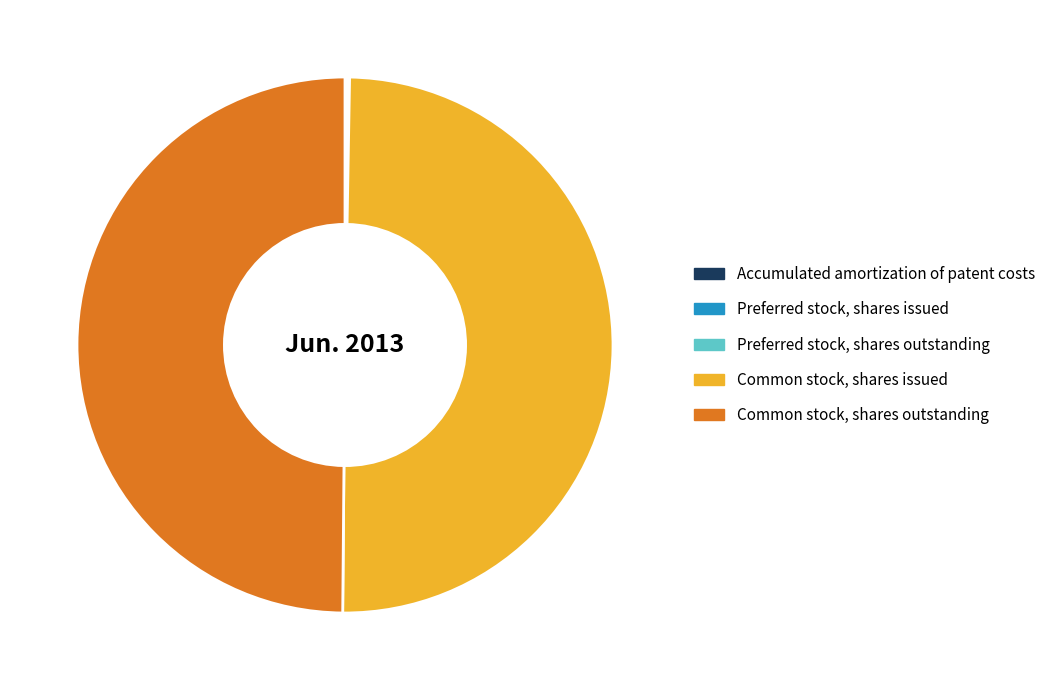

Is it true that Common stock, shares issued is 64% of the pie?

False